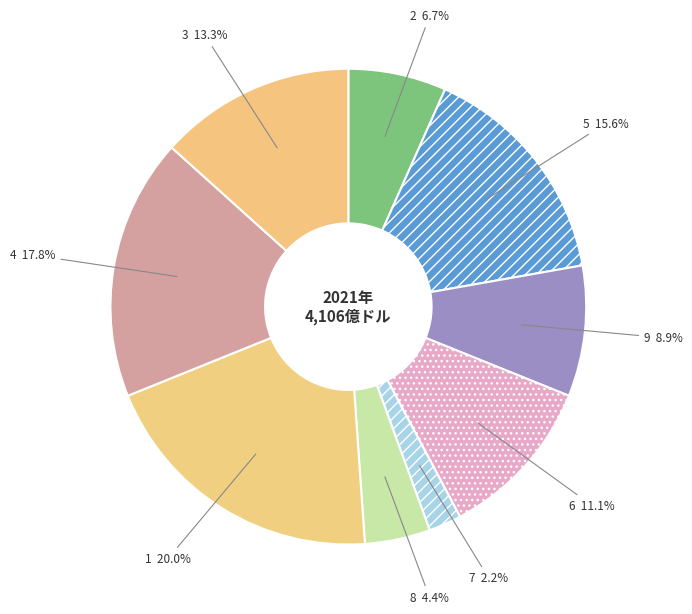

Is there any slice that represents more than half of the pie?

No